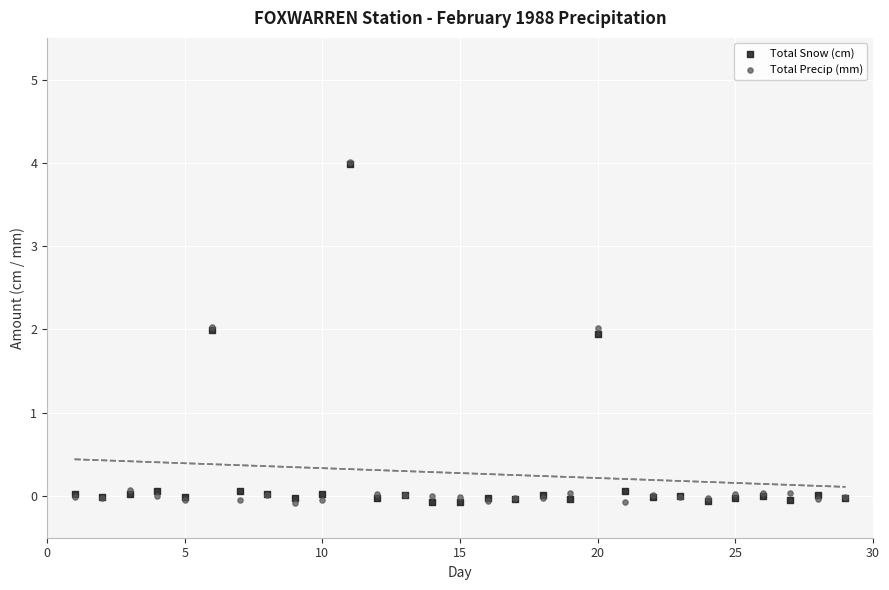

What are all the series names shown in the legend?

Total Snow (cm), Total Precip (mm)